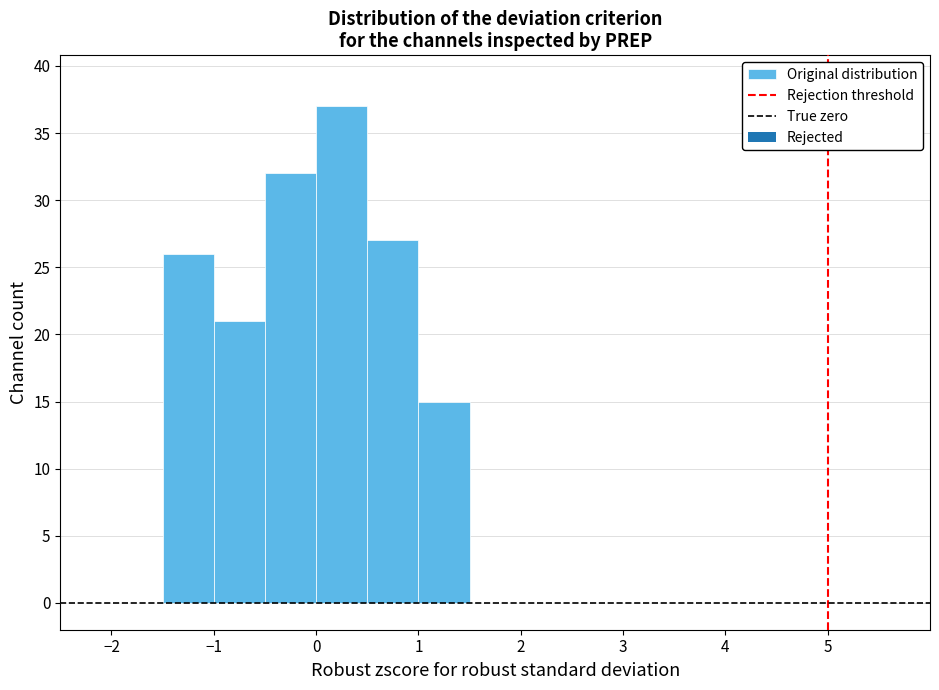

Over which range of the x-axis is the bar tallest?

0.0 to 0.5